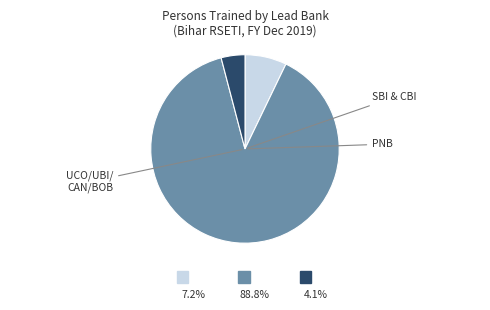

Does any single category account for the majority?

Yes